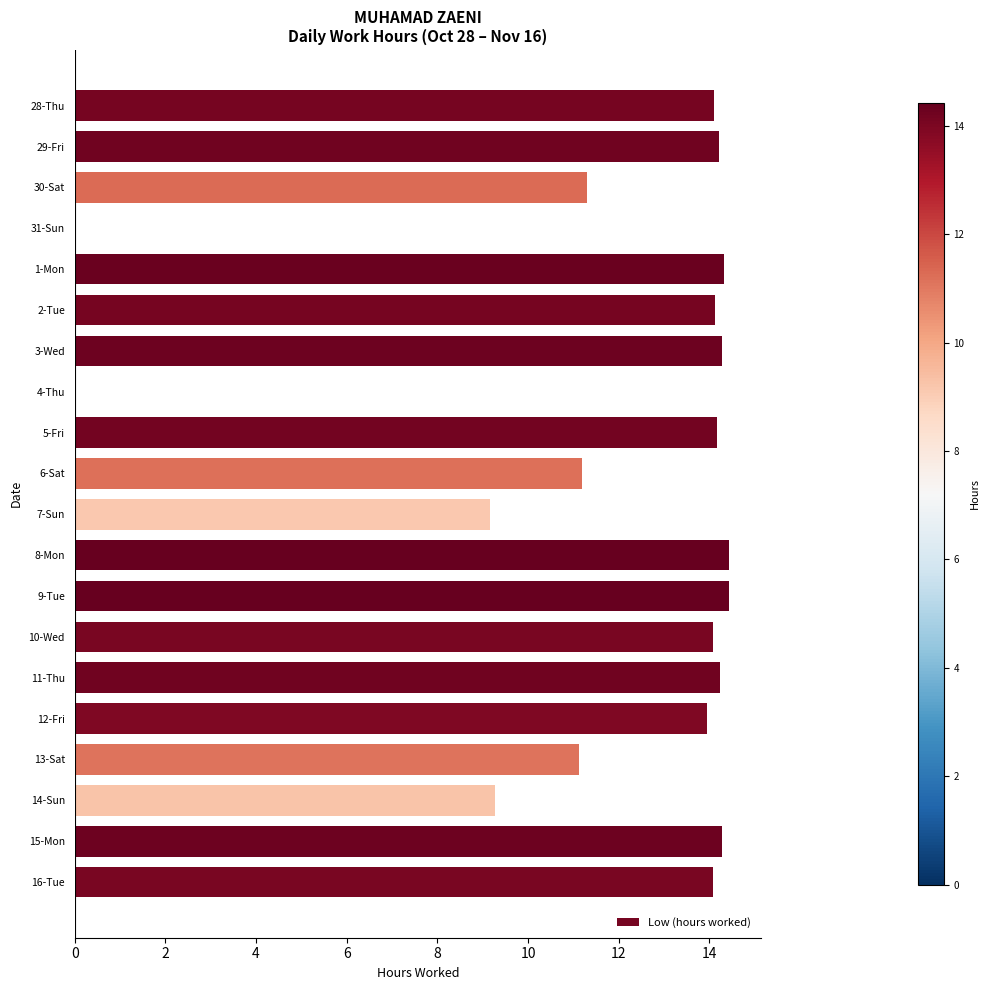

The value at 12-Fri is 13.9. True or false?

True